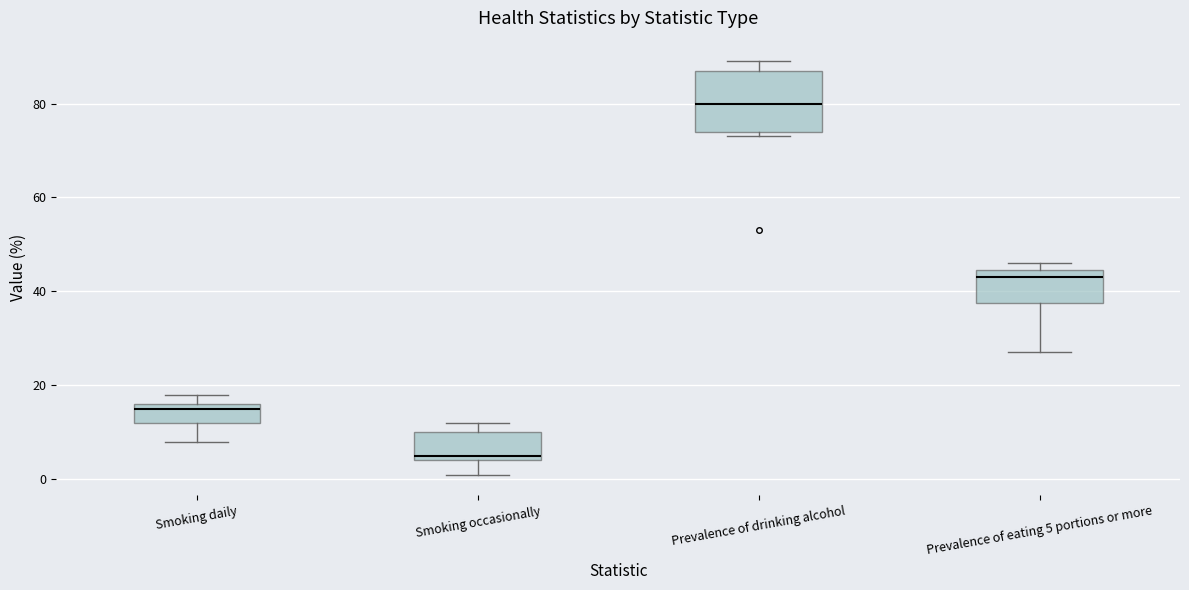

Reading left to right, transcribe this box plot: for each box, give where its median line is, the range the box spans, and where its two whiskers end, as read against the y-axis. The values are not printed on the chart, so give them approximately, as read against the axis.

Smoking daily: median 16 (just below the box's upper edge), box 12 to 16, whiskers 8 to 18
Smoking occasionally: median 6, box 4 to 10, whiskers 2 to 12
Prevalence of drinking alcohol: median 80, box 74 to 88, whiskers 74 (just below the box's lower edge) to 90
Prevalence of eating 5 portions or more: median 44 (just below the box's upper edge), box 38 to 44, whiskers 28 to 46